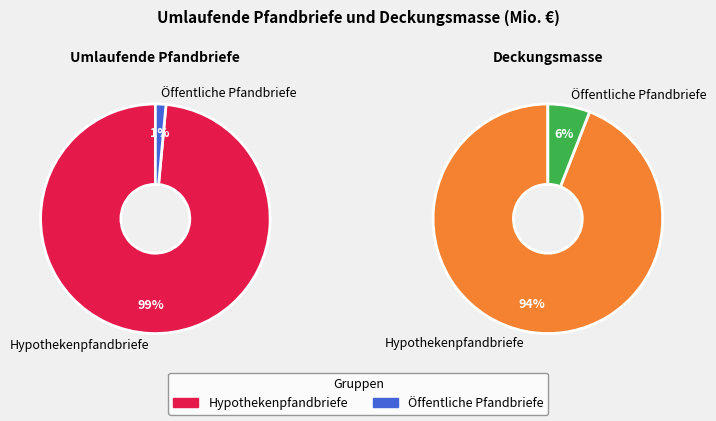

How many segments does this pie chart have?

2